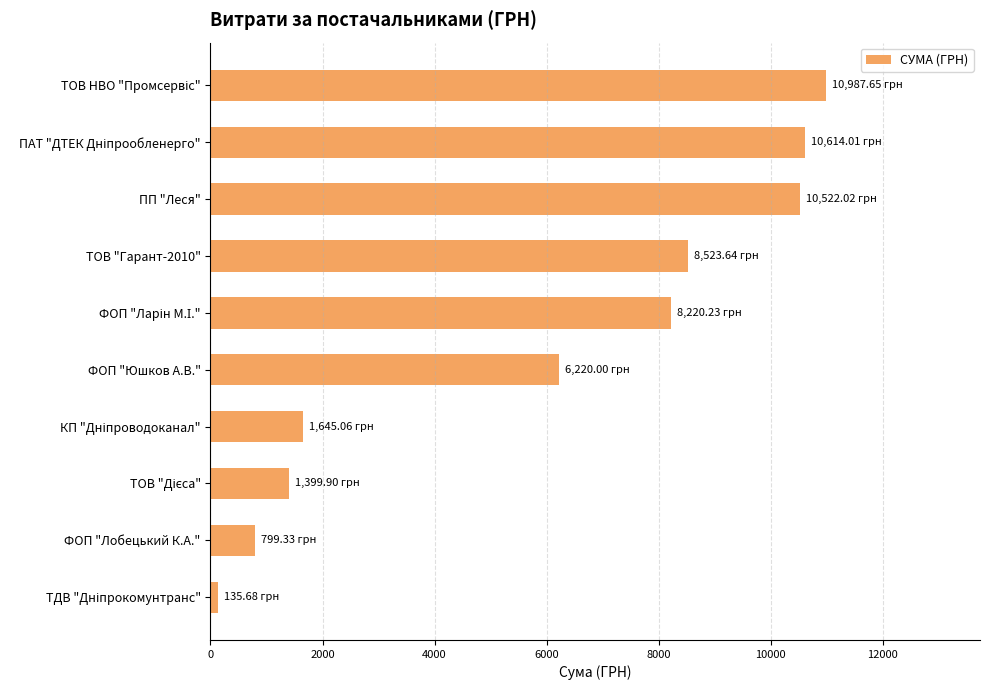

Between ТОВ "Гарант-2010" and ФОП "Лобецький К.А.", which is larger?

ТОВ "Гарант-2010"